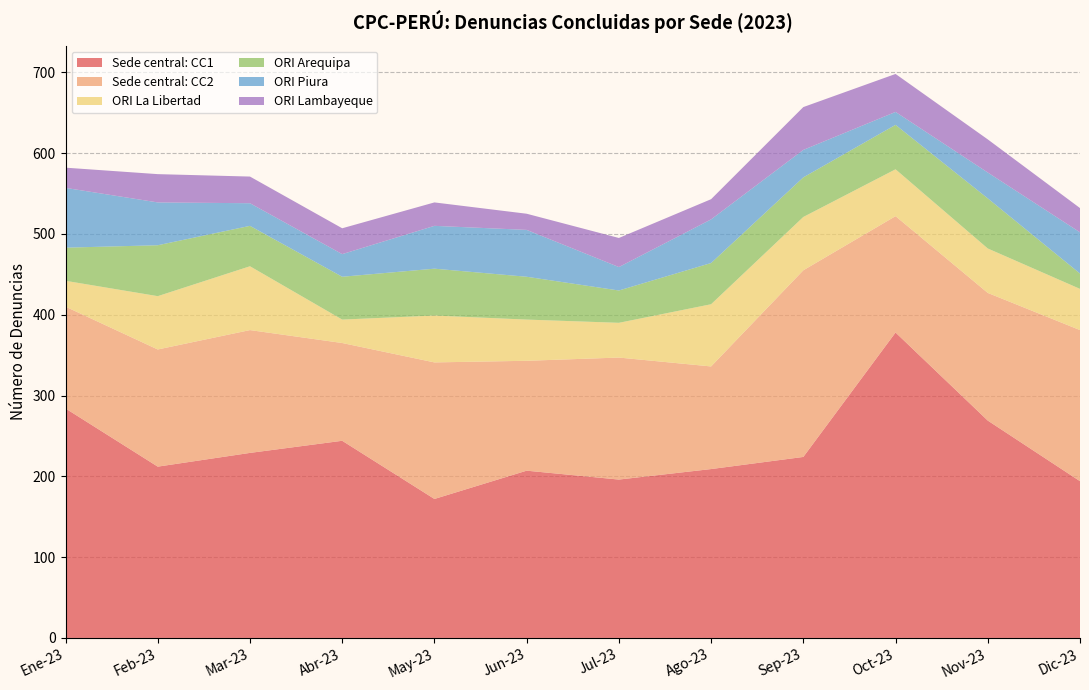

Reading left to right, what are all the values shown in this chart?

Sede central: CC1: 284	212	229	244	172	207	196	209	224	378	269	194
Sede central: CC2: 126	145	152	121	169	136	151	127	231	144	158	187
ORI La Libertad: 32	66	79	29	58	51	43	77	66	58	55	51
ORI Arequipa: 41	63	50	53	58	53	40	51	49	55	62	19
ORI Piura: 74	53	28	28	53	58	29	54	34	16	32	51
ORI Lambayeque: 25	35	33	32	29	20	36	25	53	47	41	30